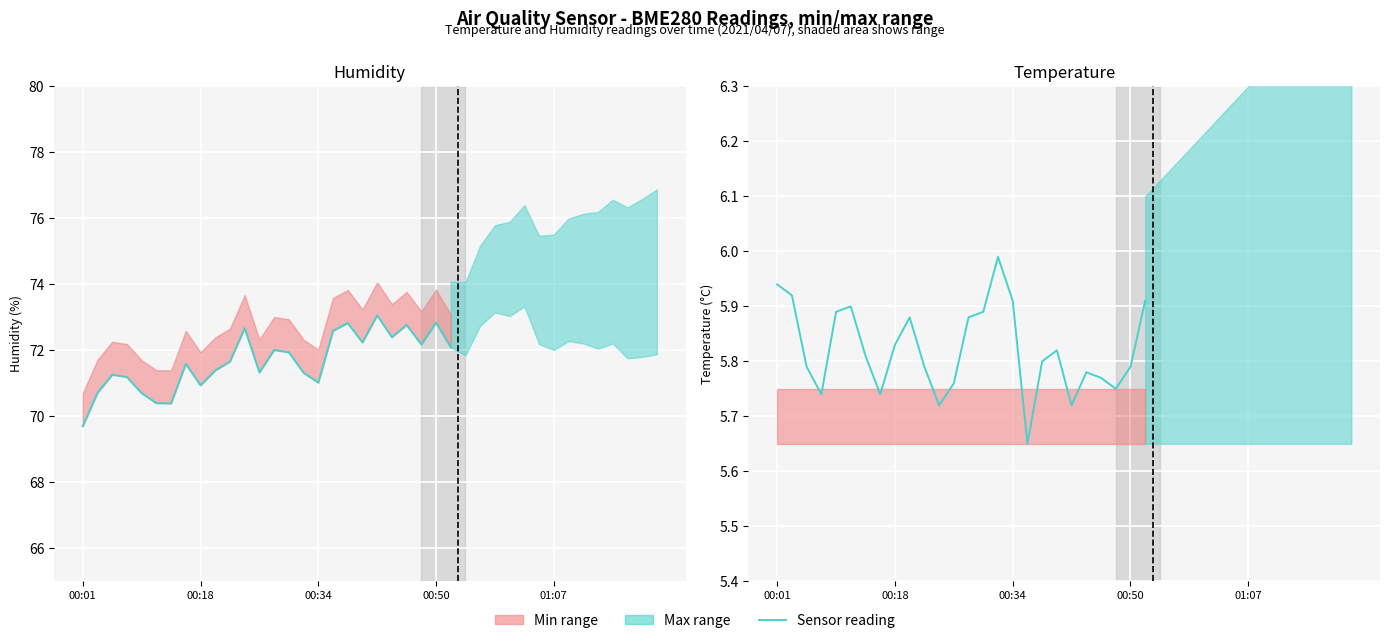

What is the value of the Temperature (BME280) point at the 25th from the left?

5.8